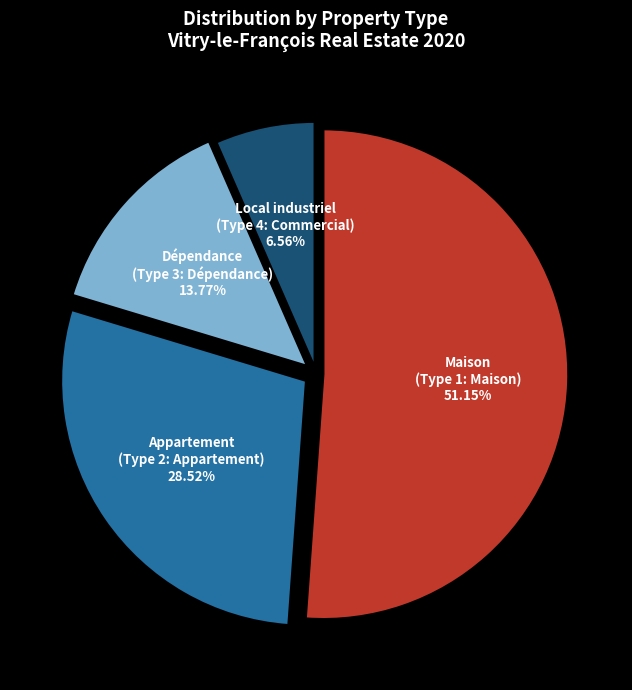

Is there any slice that represents more than half of the pie?

Yes